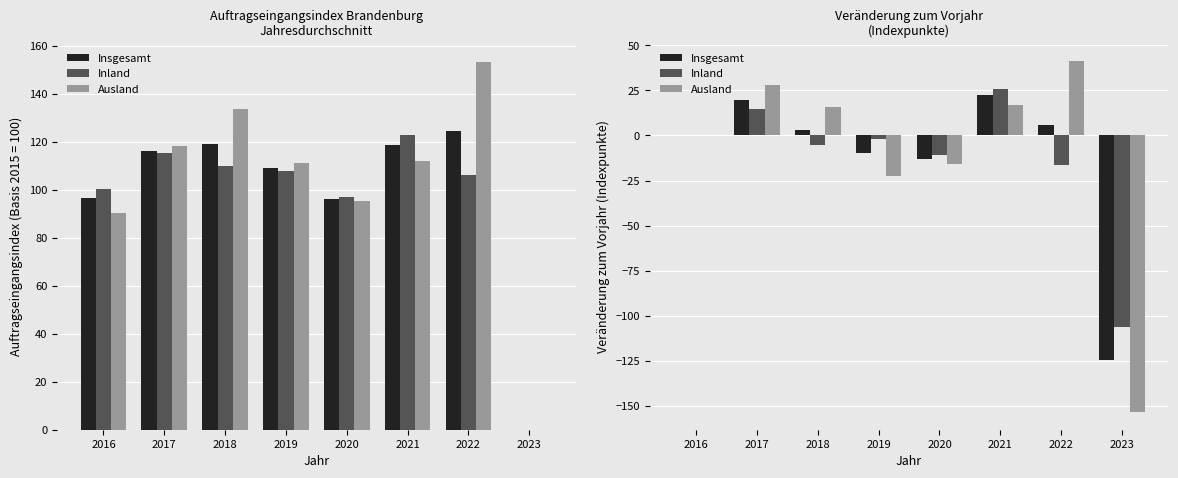

Is it true that Inland equals 88.3 at 2016?

False